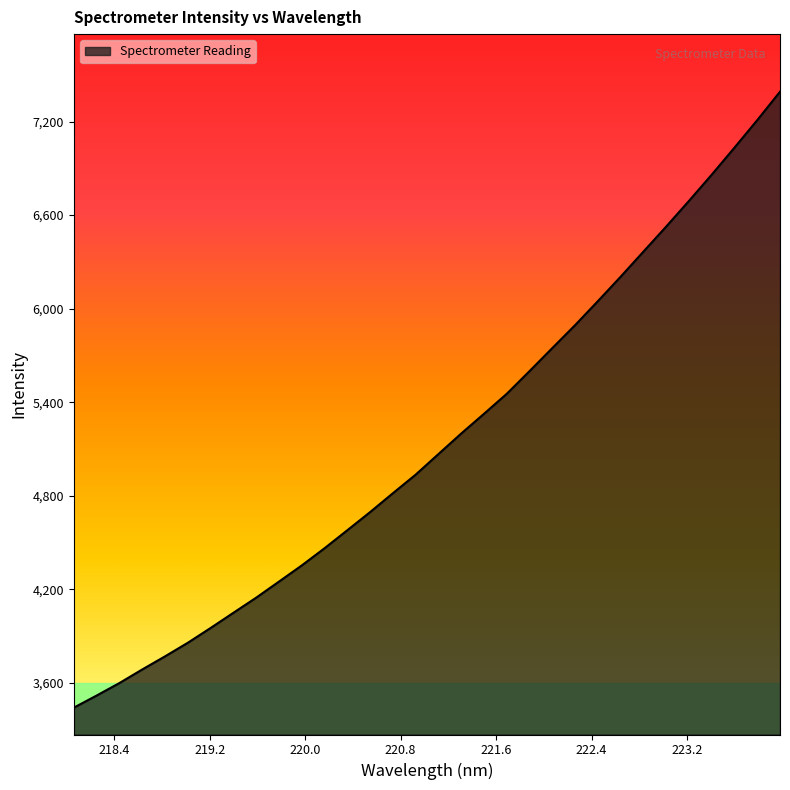

What is the difference between the maximum and minimum values?

3950.9